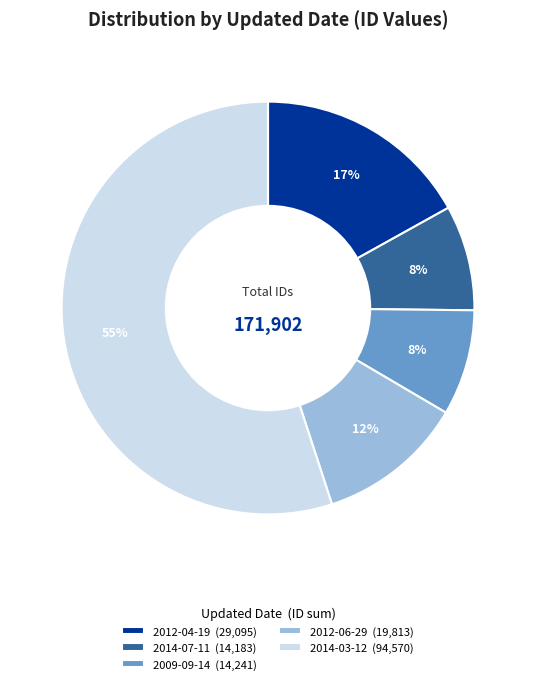

Combined, do 2014-03-12 (94,570) and 2012-06-29 (19,813) account for over 50%?

Yes